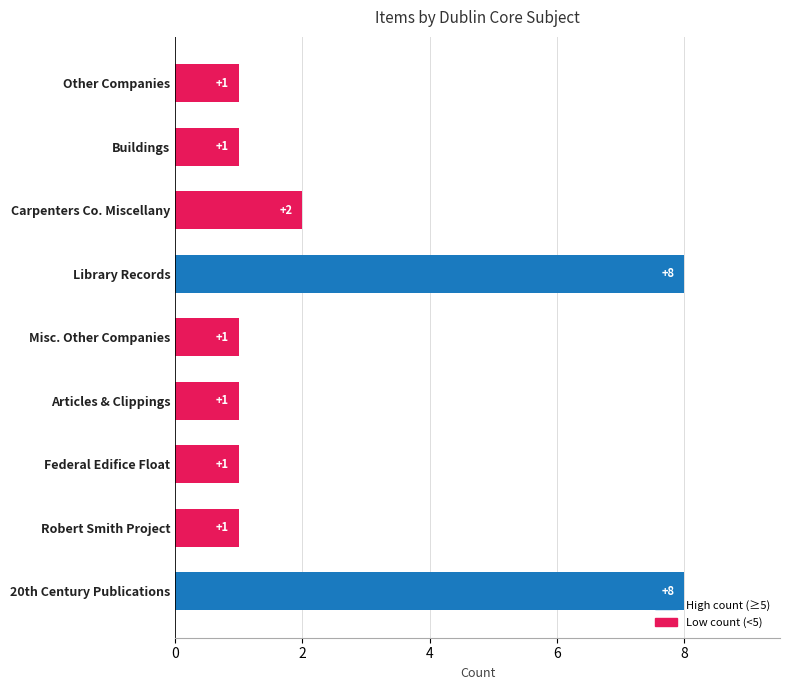

Where is the data nearest to the value 4?

Carpenters Co. Miscellany